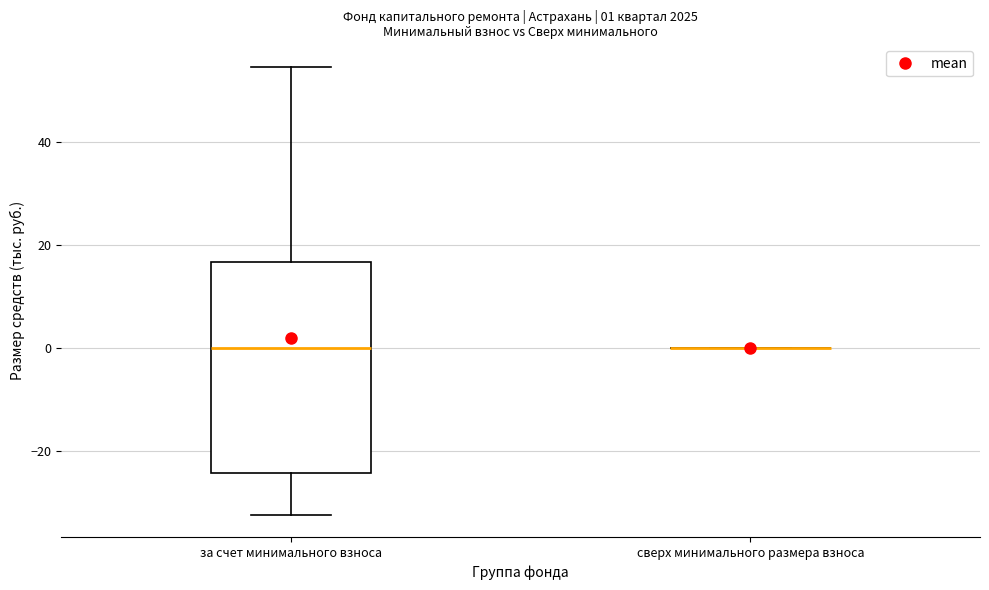

Which box is the tallest, from its lower edge to its upper edge?

за счет минимального взноса